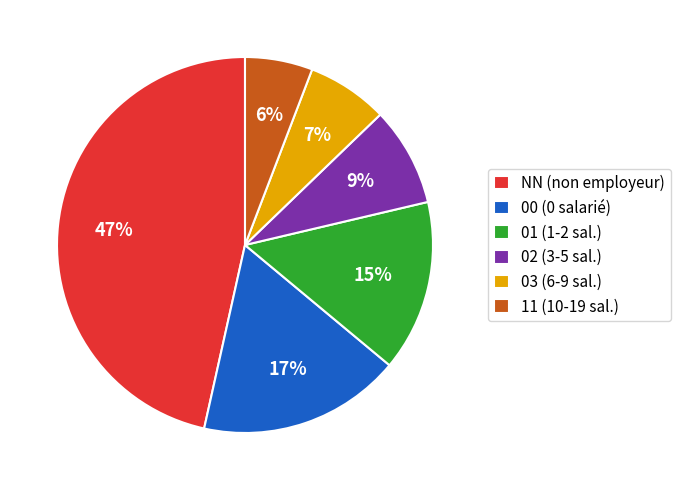

True or false: 03 accounts for 7% of the total.

True